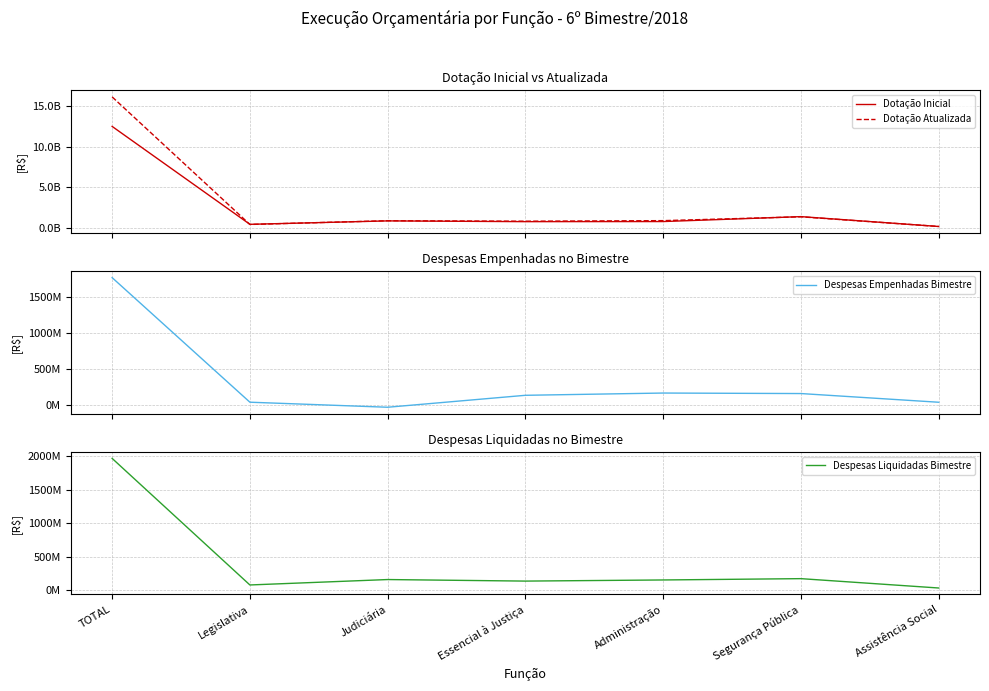

At which category does Despesas Empenhadas Bimestre reach its first local valley?

Judiciária